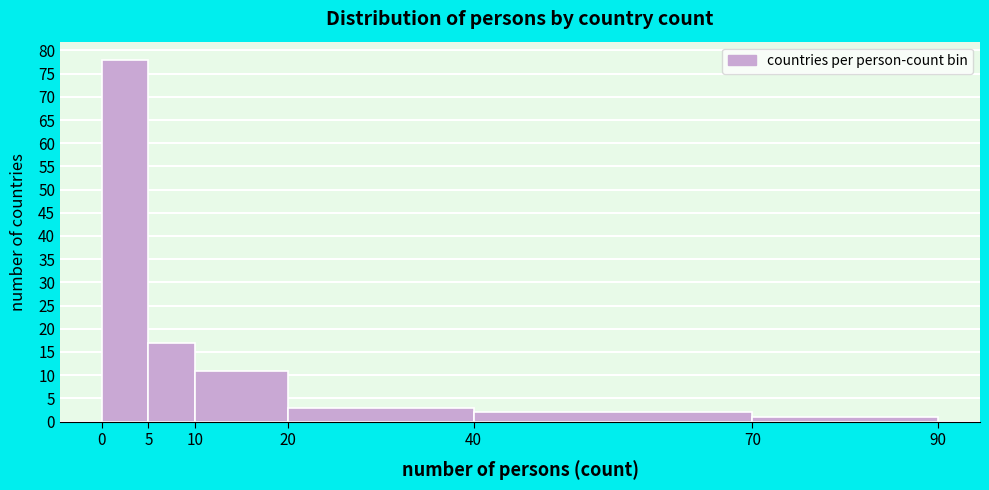

How tall is the bar that spans 40 to 70 on the x-axis? The values are not printed on the chart, so give them approximately, as read against the axis.

2